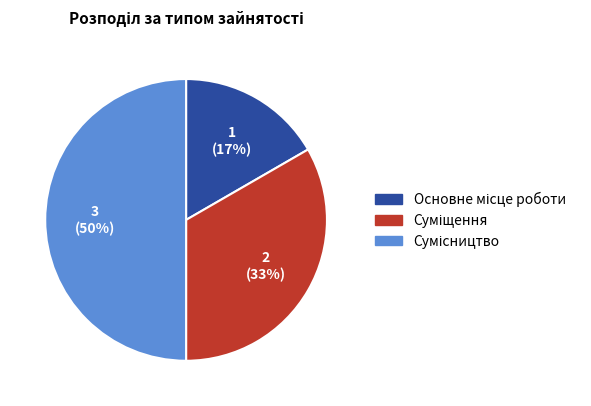

To the nearest percent, what is the difference between the largest and smallest slice percentages?

33%